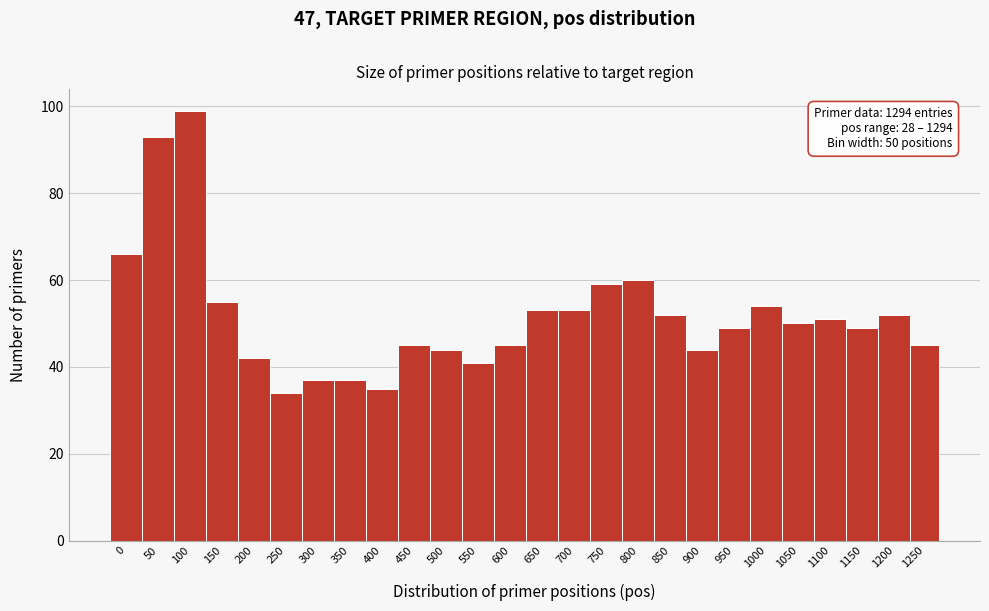

Reading left to right, extract all data points from this chart.

66	93	99	55	42	34	37	37	35	45	44	41	45	53	53	59	60	52	44	49	54	50	51	49	52	45